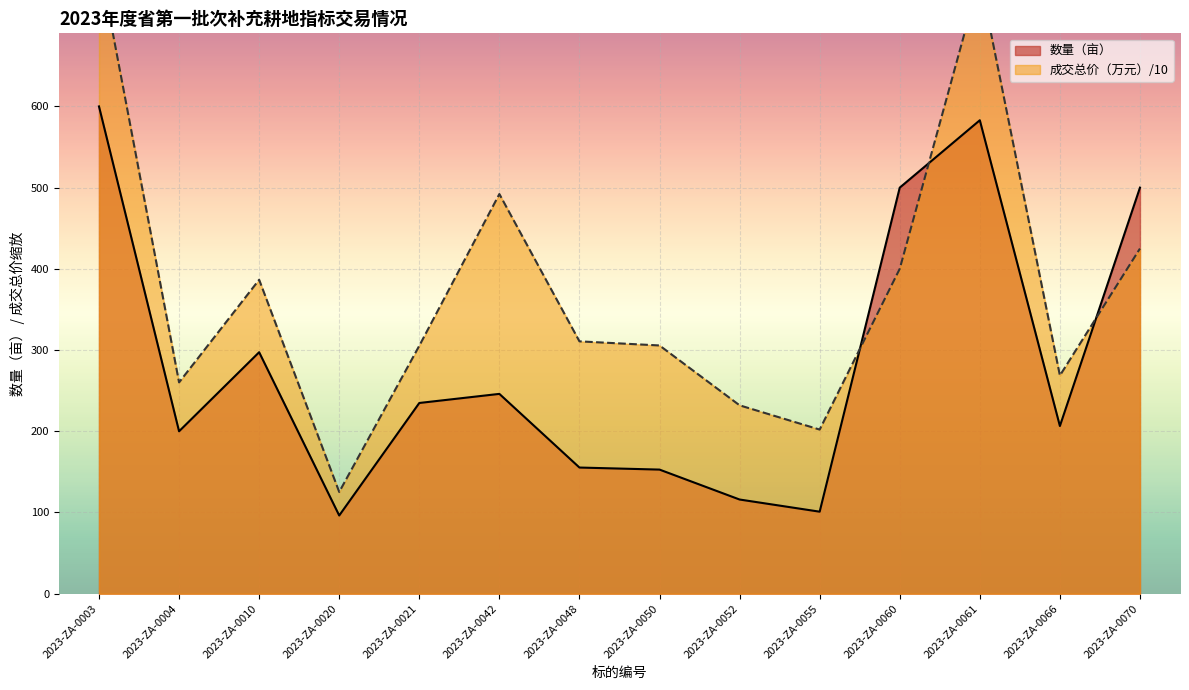

What is the maximum value shown in the chart?

780.1